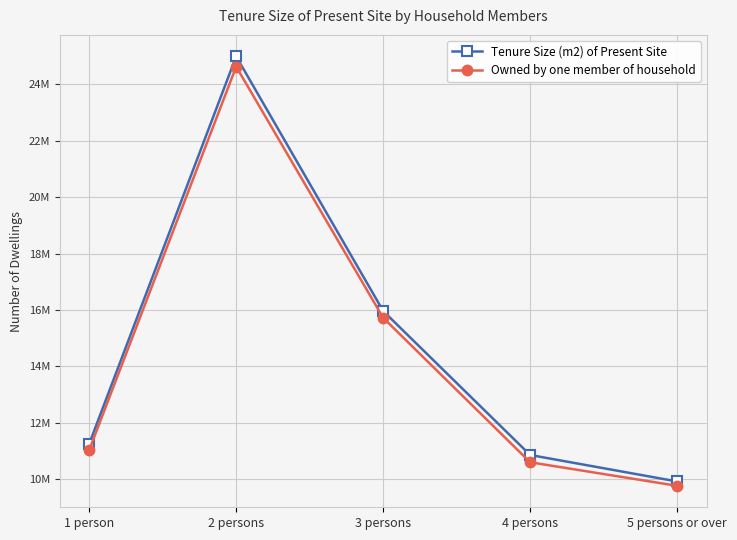

What is the lowest value of the Tenure Size (m2) of Present Site series?

9912000